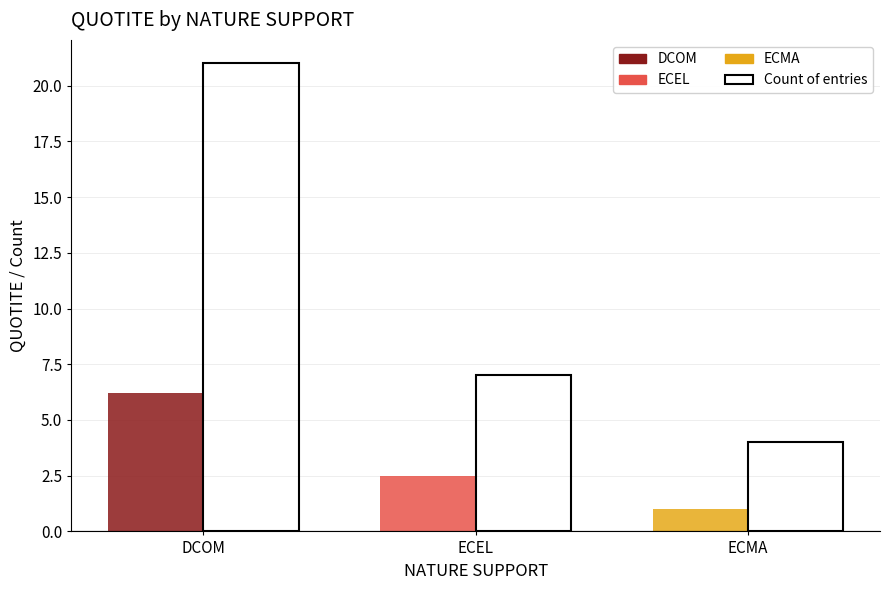

What is the spread (max minus min) of values at ECEL?

4.5